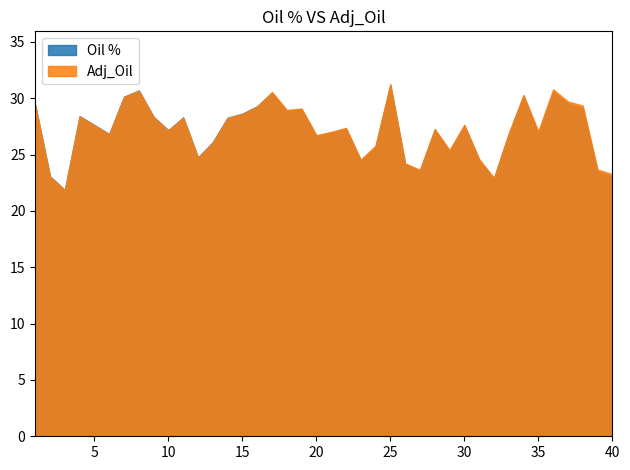

Reading left to right, transcribe all the data shown in this chart.

Oil %: 1=29.4	2=23.1	3=21.9	4=28.4	5=27.6	6=26.8	7=30.1	8=30.7	9=28.4	10=27.2	11=28.3	12=24.8	13=26.1	14=28.3	15=28.6	16=29.3	17=30.5	18=28.9	19=29.0	20=26.7	21=26.9	22=27.3	23=24.5	24=25.7	25=31.2	26=24.2	27=23.6	28=27.2	29=25.3	30=27.6	31=24.5	32=22.9	33=26.8	34=30.2	35=26.9	36=30.6	37=29.5	38=29.1	39=23.5	40=23.1
Adj_Oil: 1=29.4	2=23.0	3=21.8	4=28.4	5=27.6	6=26.8	7=30.1	8=30.7	9=28.3	10=27.1	11=28.3	12=24.7	13=26.1	14=28.2	15=28.6	16=29.3	17=30.6	18=29.0	19=29.1	20=26.7	21=27.0	22=27.4	23=24.5	24=25.8	25=31.2	26=24.2	27=23.6	28=27.3	29=25.4	30=27.6	31=24.6	32=22.9	33=26.9	34=30.3	35=27.1	36=30.8	37=29.7	38=29.4	39=23.7	40=23.3